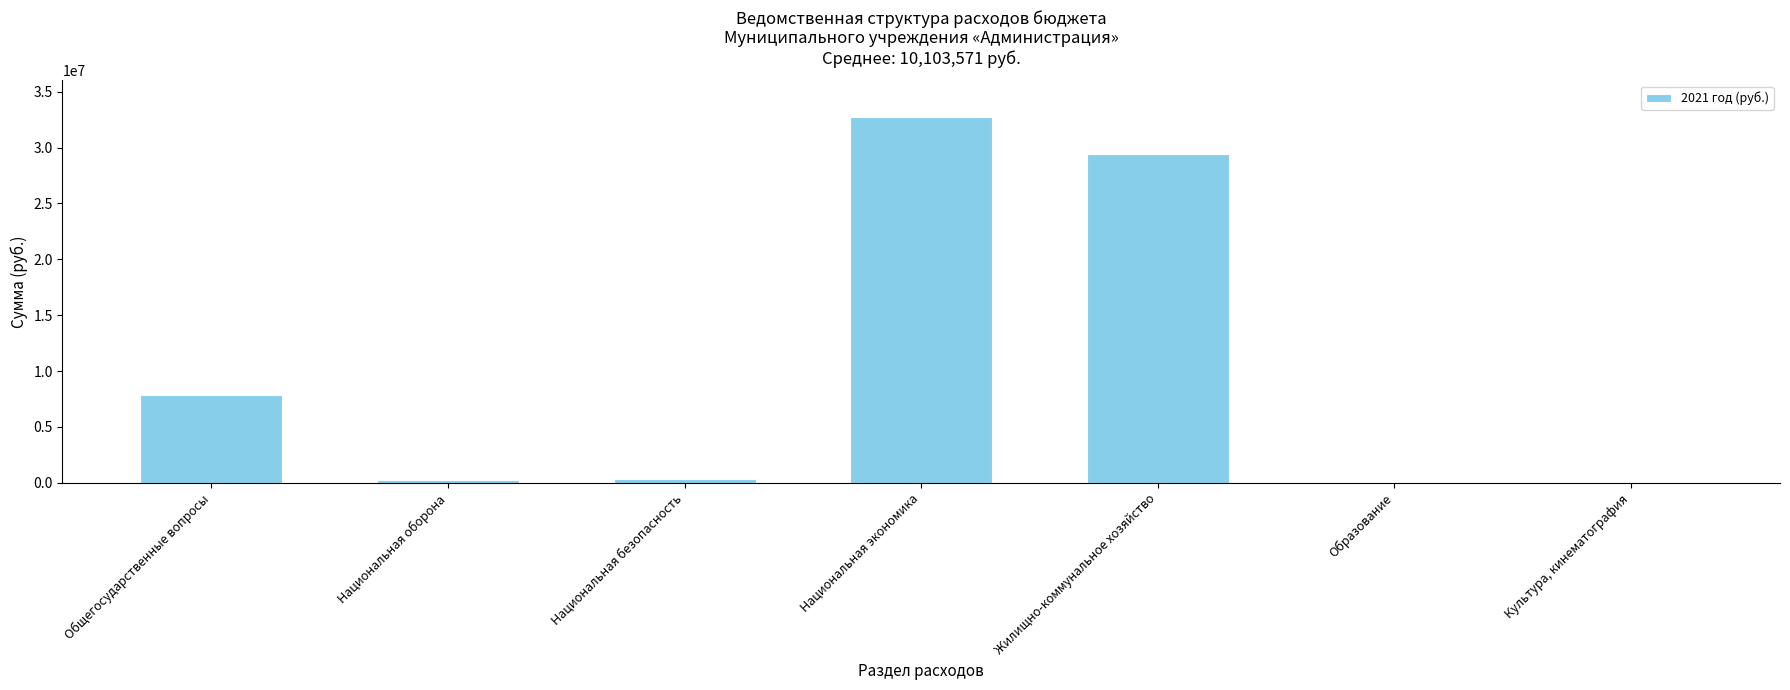

True or false: the data shows 29420074.9 at Жилищно-коммунальное хозяйство.

True